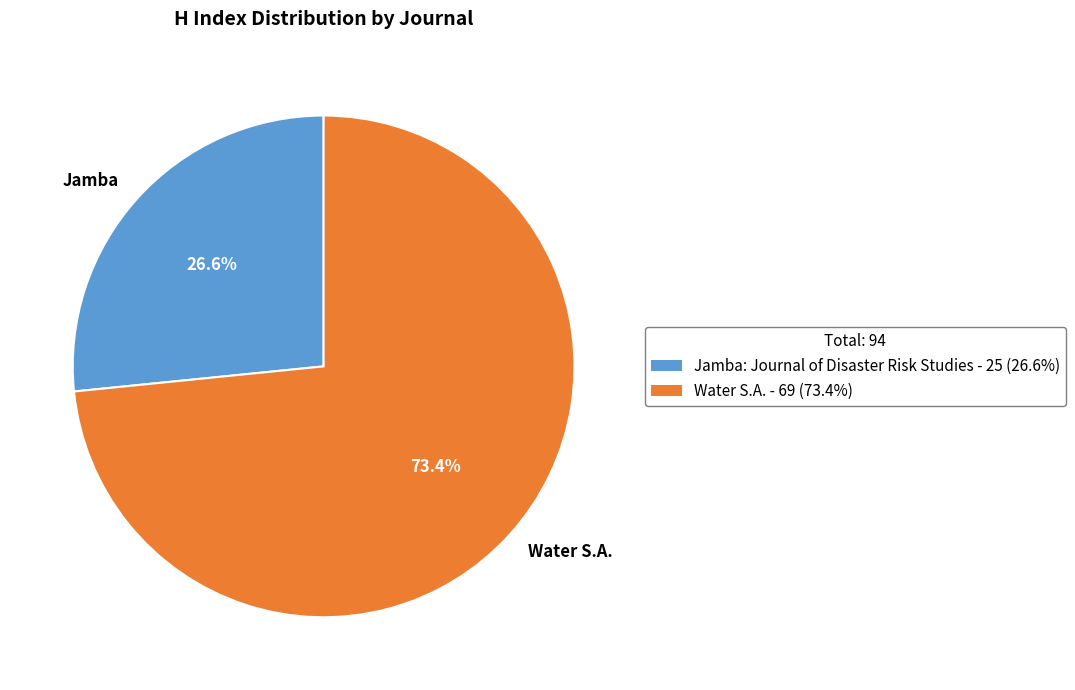

Which category has the smallest portion of the pie?

Jamba